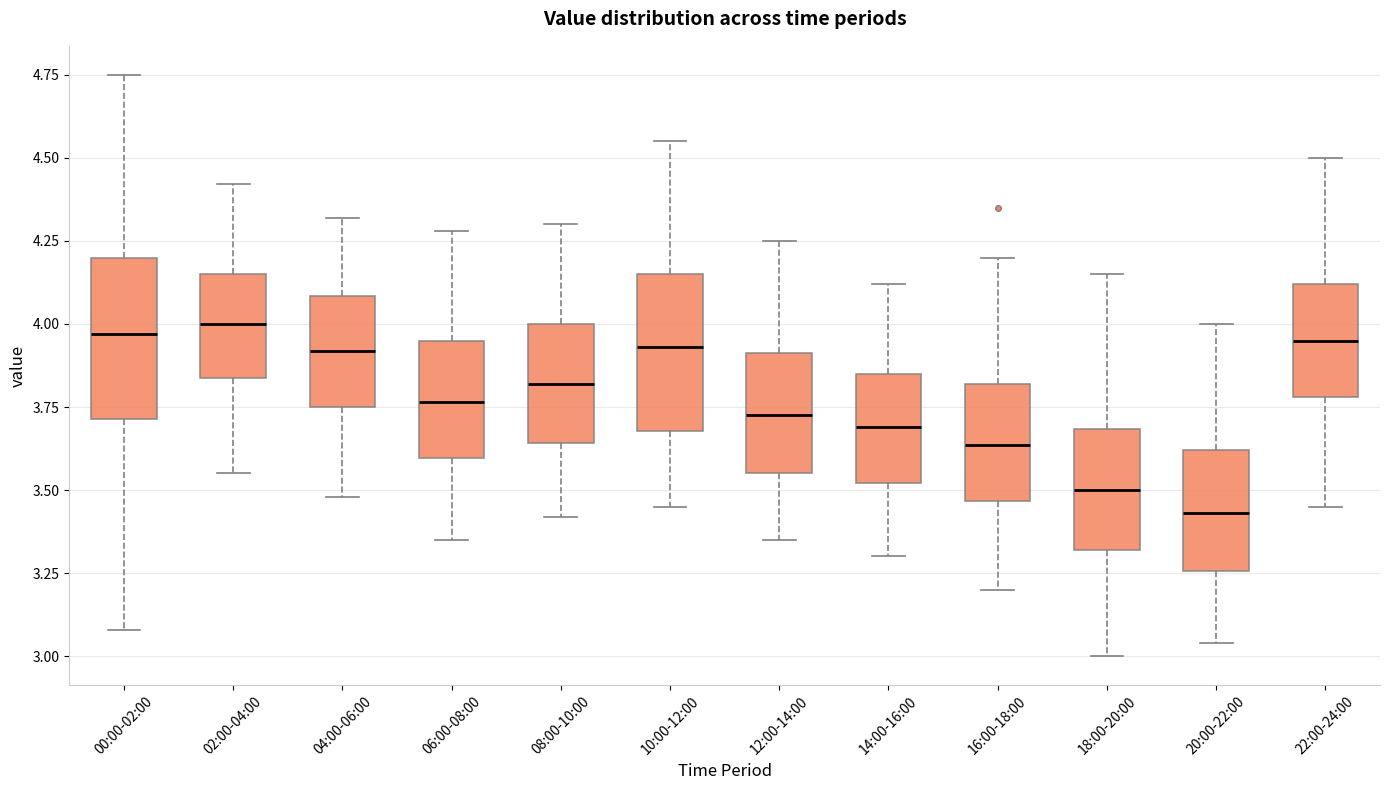

Reading left to right, transcribe this box plot: for each box, give where its median line is, the range the box spans, and where its two whiskers end, as read against the y-axis. The values are not printed on the chart, so give them approximately, as read against the axis.

00:00-02:00: median 3.95, box 3.70 to 4.20, whiskers 3.10 to 4.75
02:00-04:00: median 4.00, box 3.85 to 4.15, whiskers 3.55 to 4.40
04:00-06:00: median 3.90, box 3.75 to 4.10, whiskers 3.50 to 4.30
06:00-08:00: median 3.75, box 3.60 to 3.95, whiskers 3.35 to 4.30
08:00-10:00: median 3.80, box 3.65 to 4.00, whiskers 3.40 to 4.30
10:00-12:00: median 3.95, box 3.70 to 4.15, whiskers 3.45 to 4.55
12:00-14:00: median 3.75, box 3.55 to 3.90, whiskers 3.35 to 4.25
14:00-16:00: median 3.70, box 3.50 to 3.85, whiskers 3.30 to 4.10
16:00-18:00: median 3.65, box 3.45 to 3.80, whiskers 3.20 to 4.20
18:00-20:00: median 3.50, box 3.30 to 3.70, whiskers 3.00 to 4.15
20:00-22:00: median 3.45, box 3.25 to 3.60, whiskers 3.05 to 4.00
22:00-24:00: median 3.95, box 3.80 to 4.10, whiskers 3.45 to 4.50